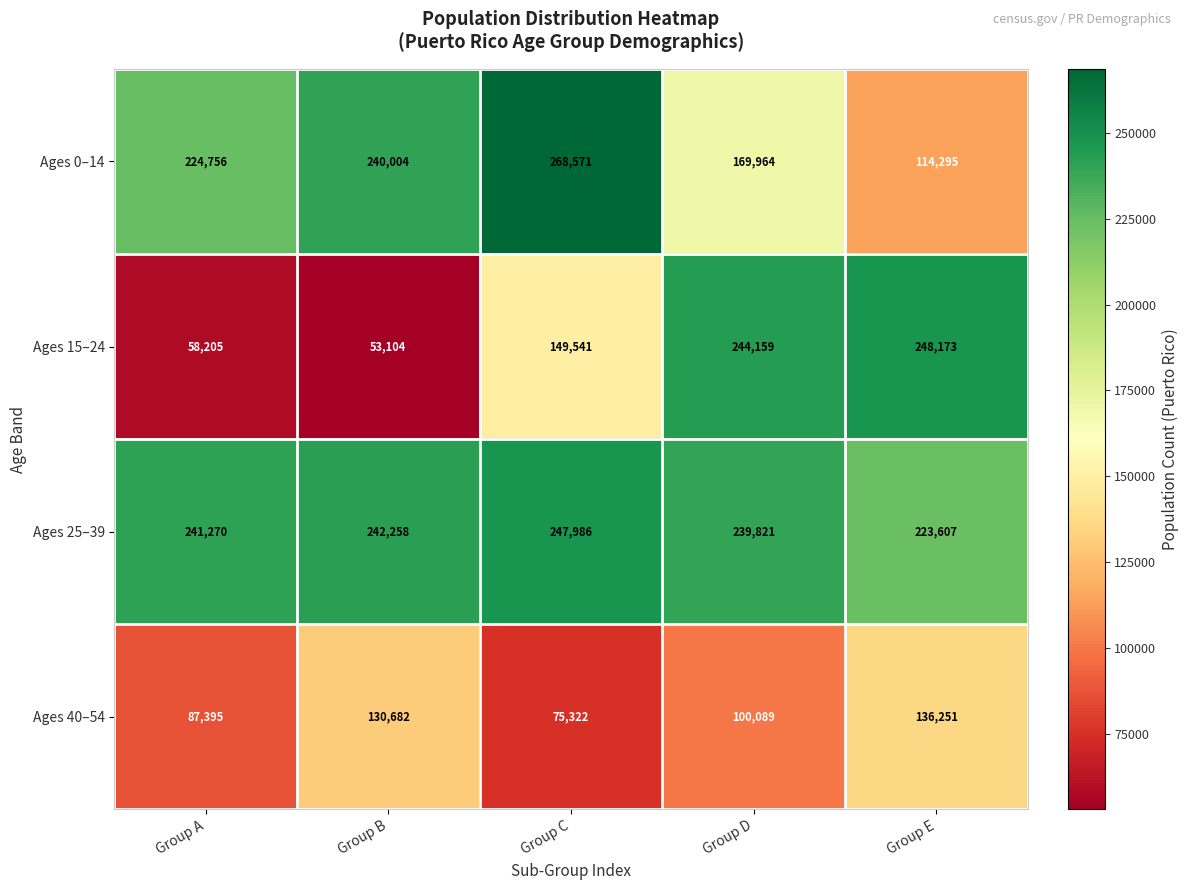

Reading left to right, extract all data points from this chart.

Ages 0–14: 224756	240004	268571	169964	114295
Ages 15–24: 58205	53104	149541	244159	248173
Ages 25–39: 241270	242258	247986	239821	223607
Ages 40–54: 87395	130682	75322	100089	136251